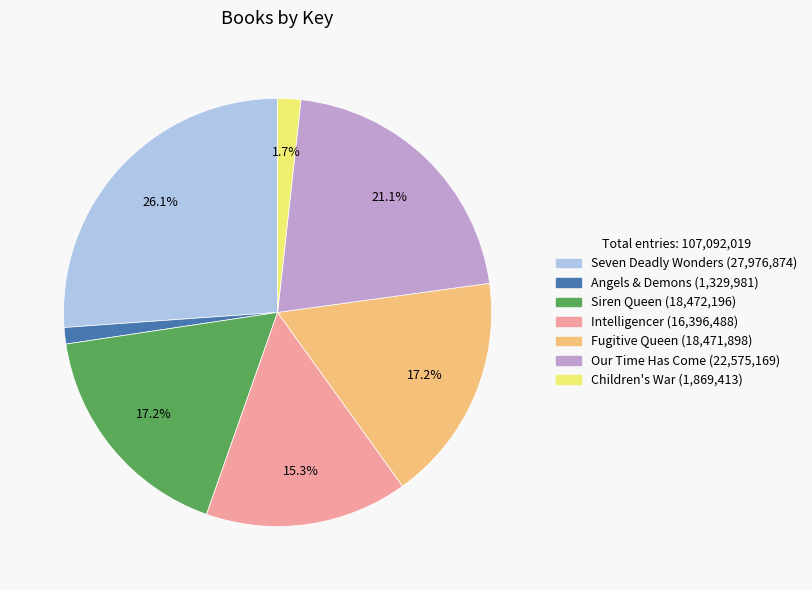

Which category has the biggest portion of the pie?

Seven Deadly Wonders